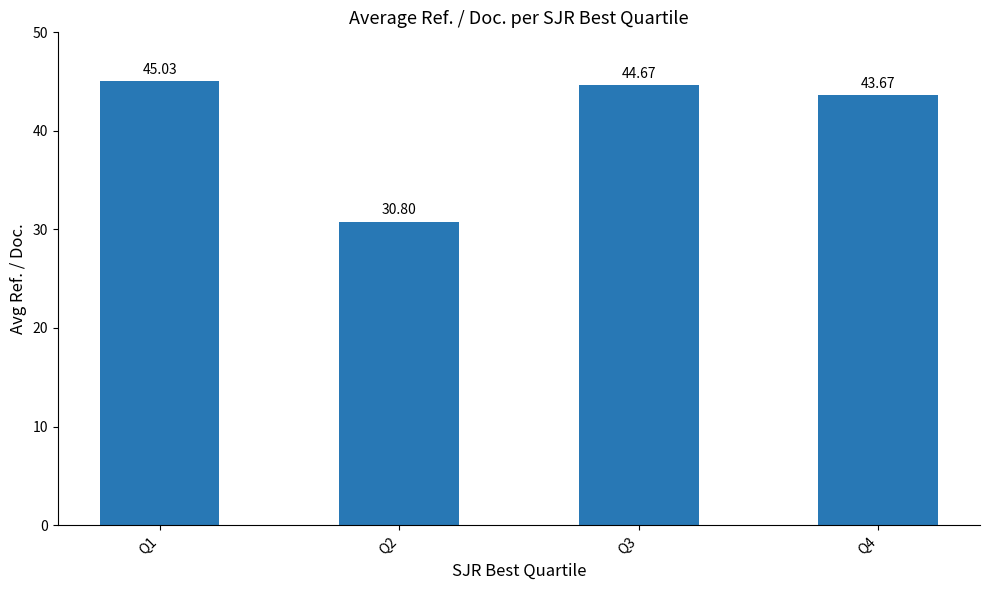

What is the difference between the values at Q3 and Q4?

1.0